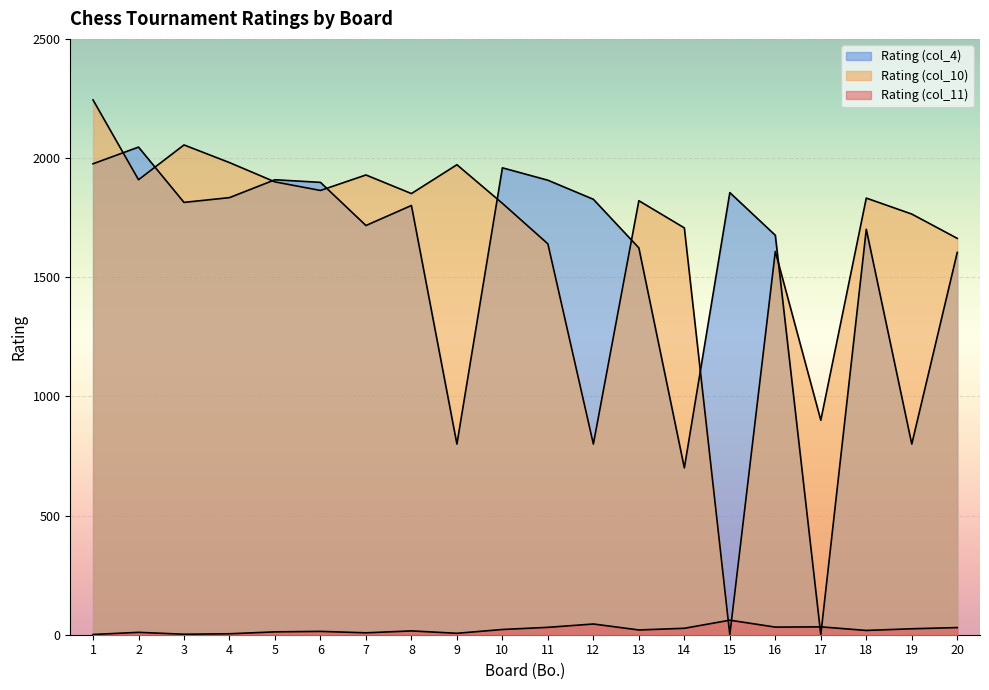

Count the number of data series in this chart.

3